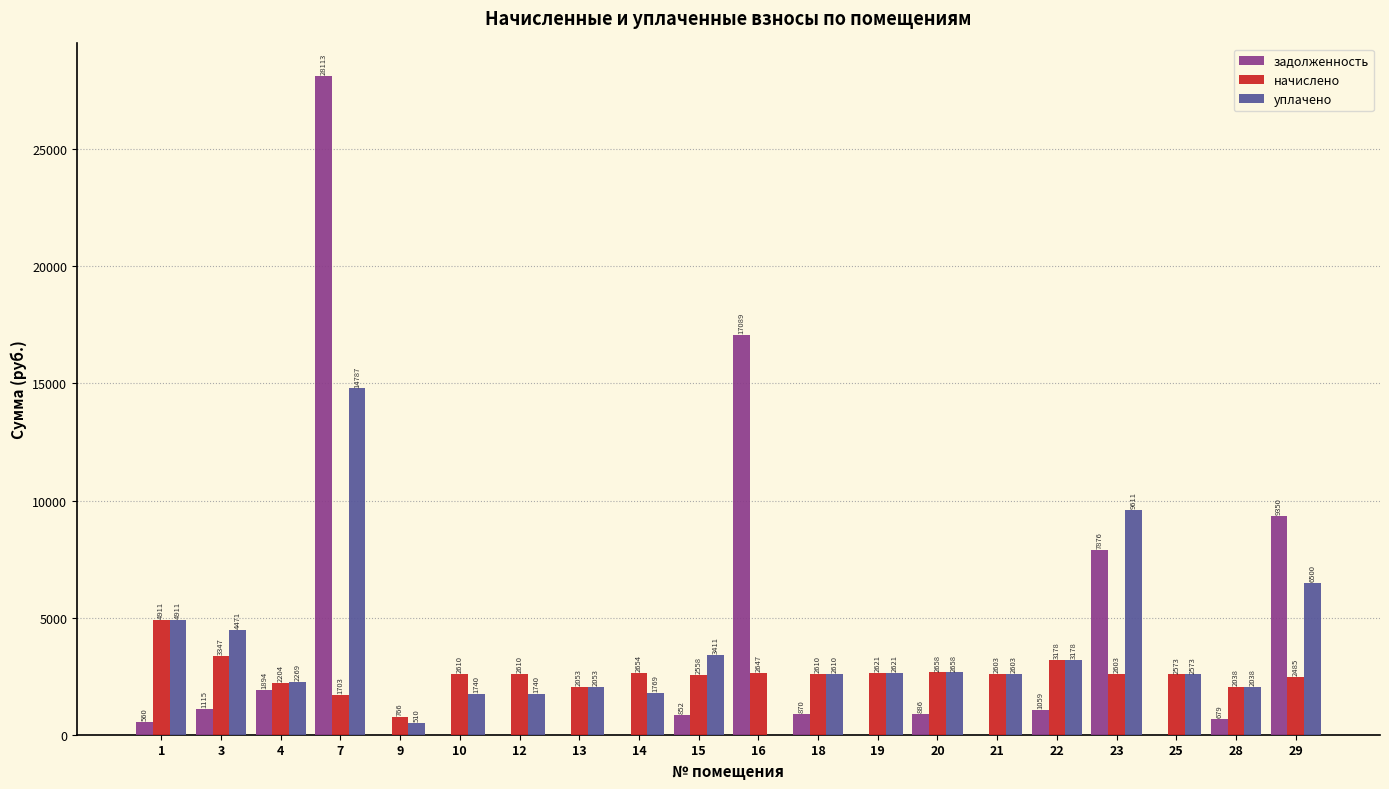

How many series are shown in this chart?

3